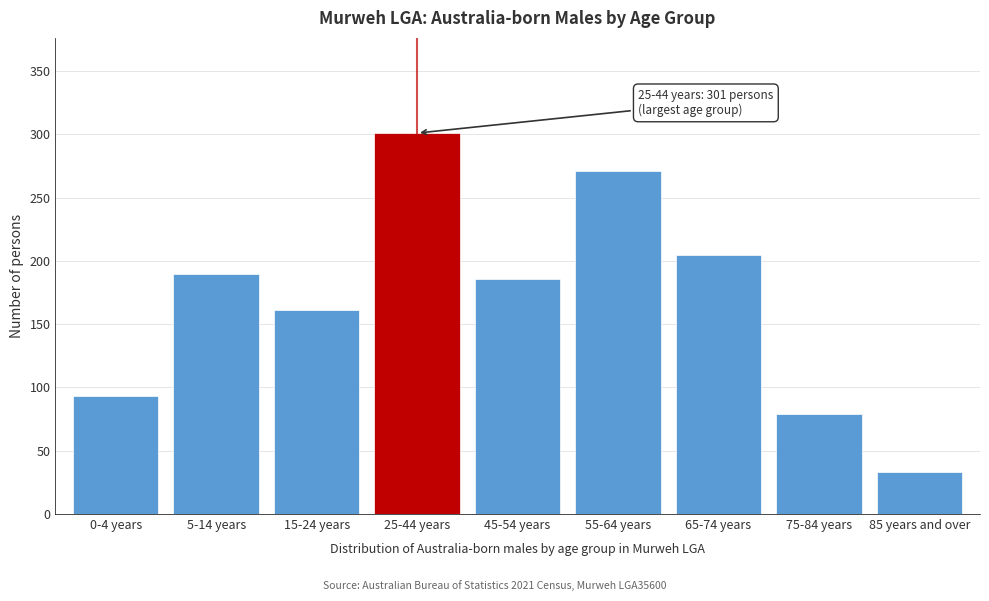

Reading left to right, extract all data points from this chart.

93	190	161	301	186	271	205	79	33